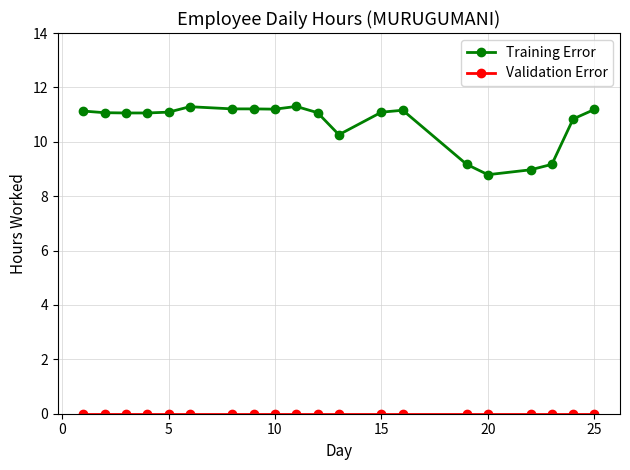

What is the sum of all Training Error values?

213.3